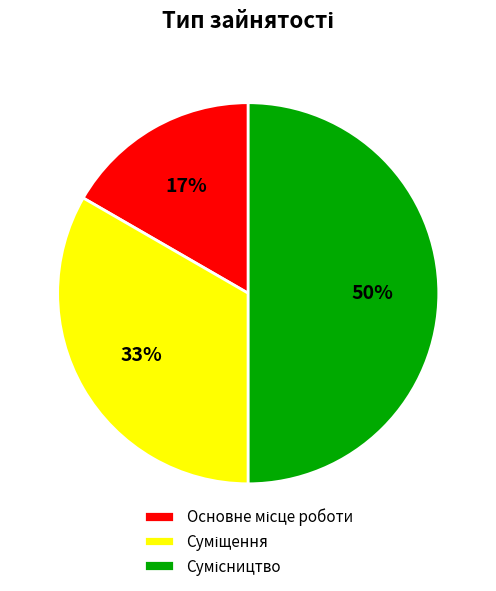

To the nearest percent, what is the difference between the largest and smallest slice percentages?

33%